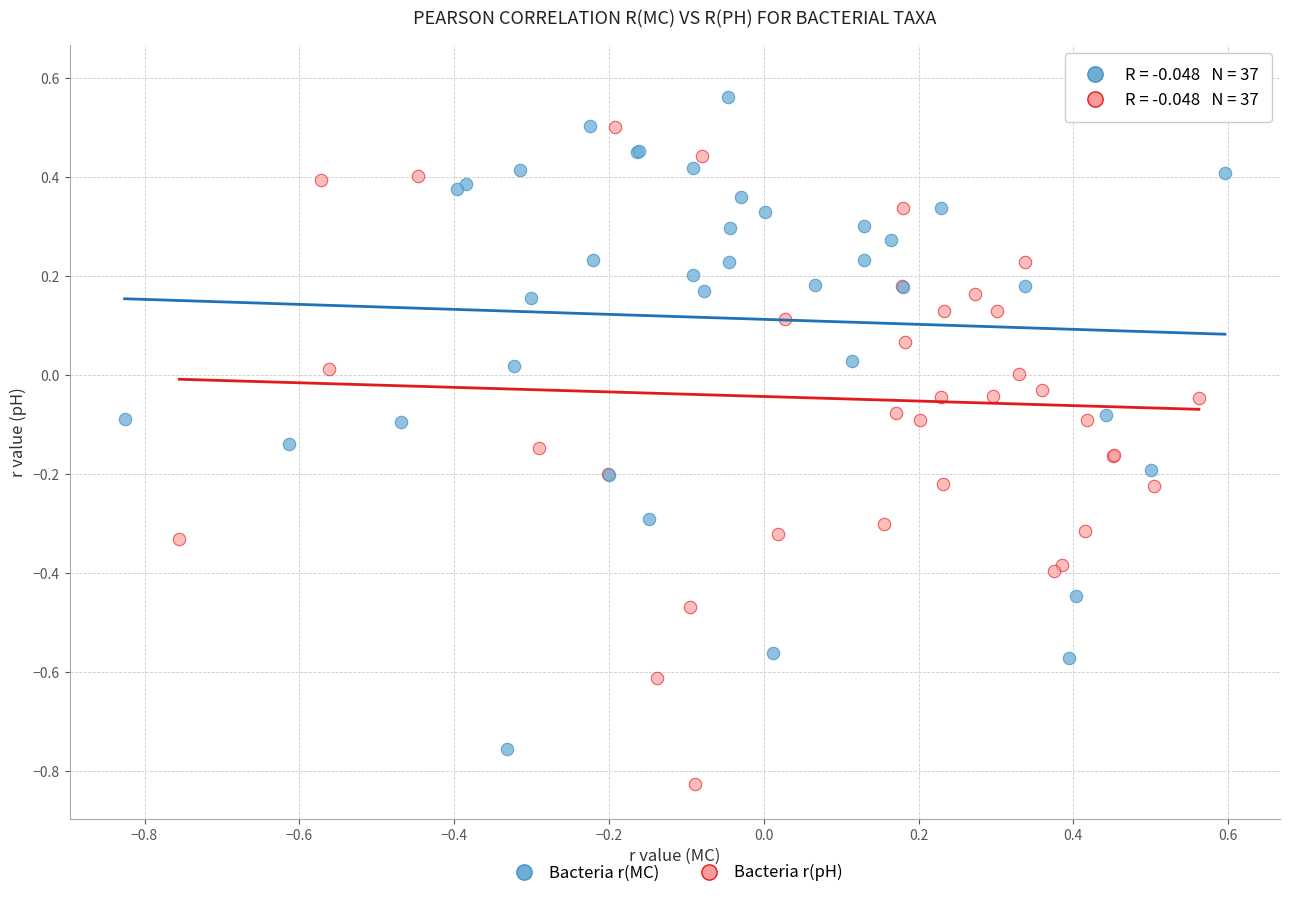

Which series reaches the minimum Y coordinate?

Bacteria r(pH)